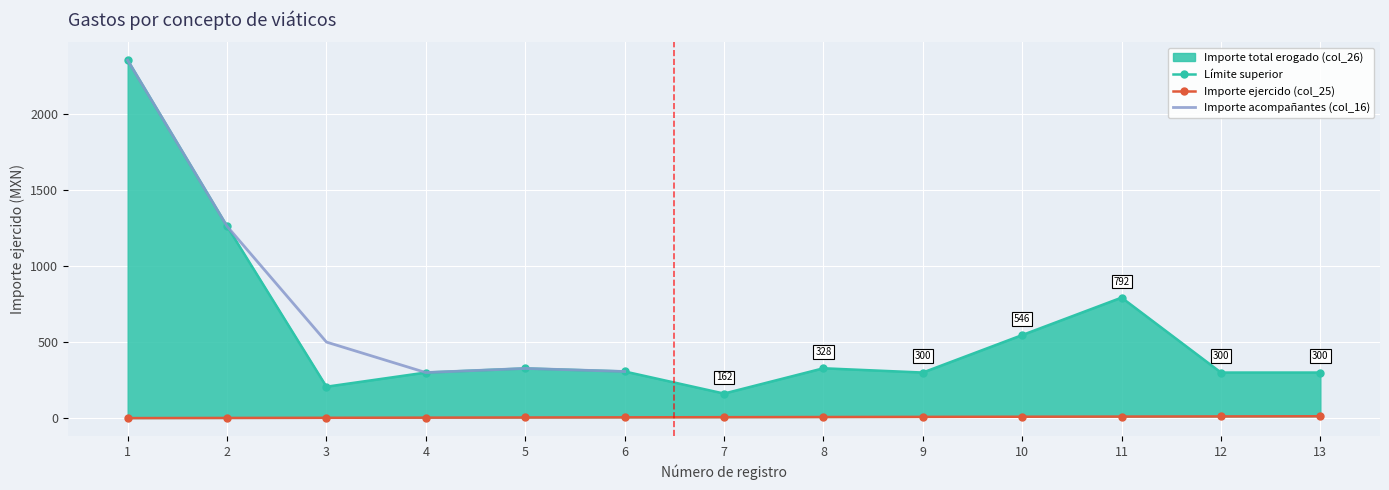

Is it true that Importe total erogado (col_26) equals 485.7 at 13?

False